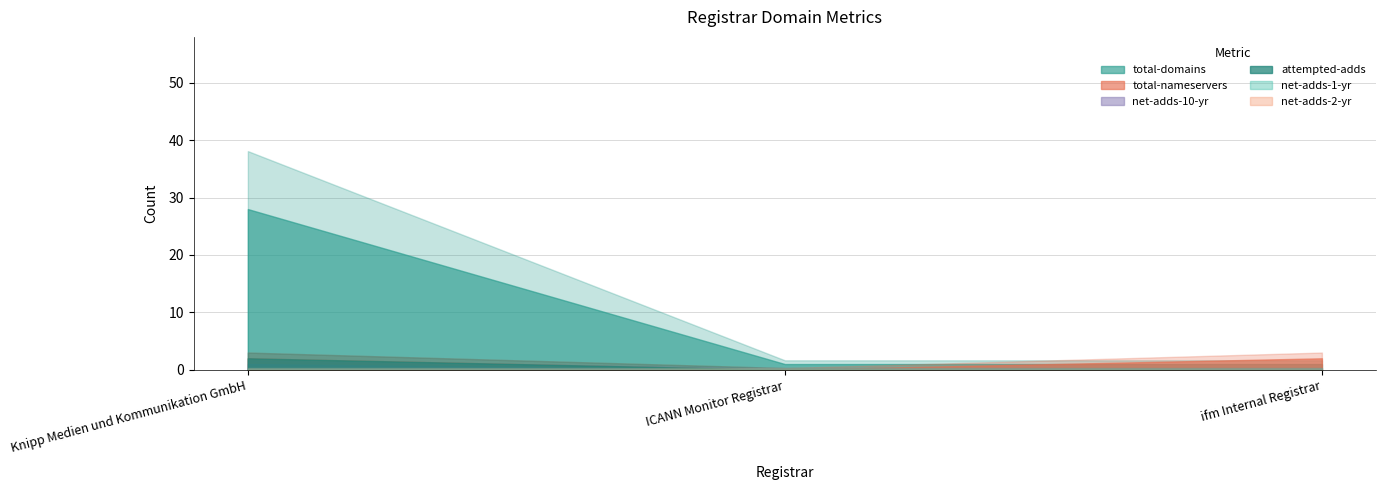

What is the label of the 3rd point from the right?

Knipp Medien und Kommunikation GmbH